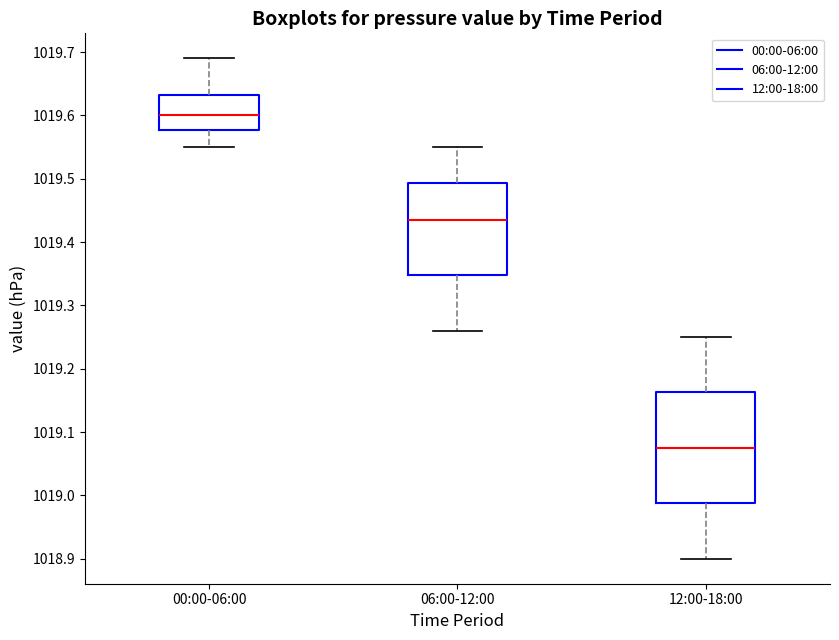

Which box's median line is the lowest?

12:00-18:00